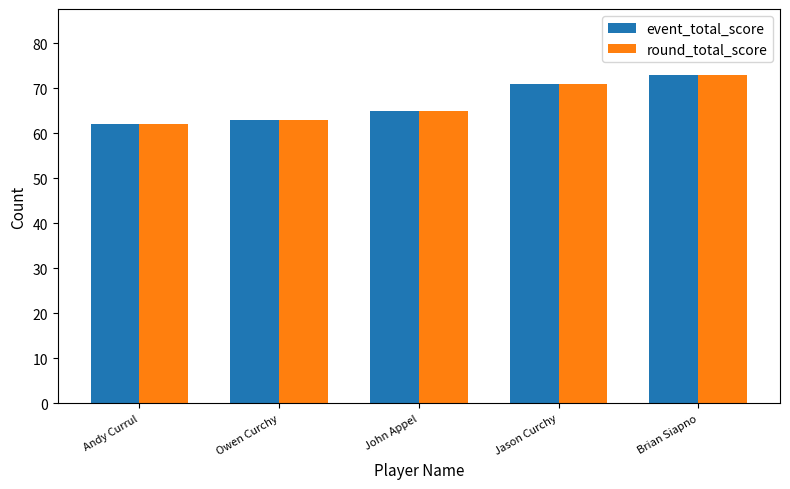

Are the bars grouped side by side (vs. stacked)?

Yes